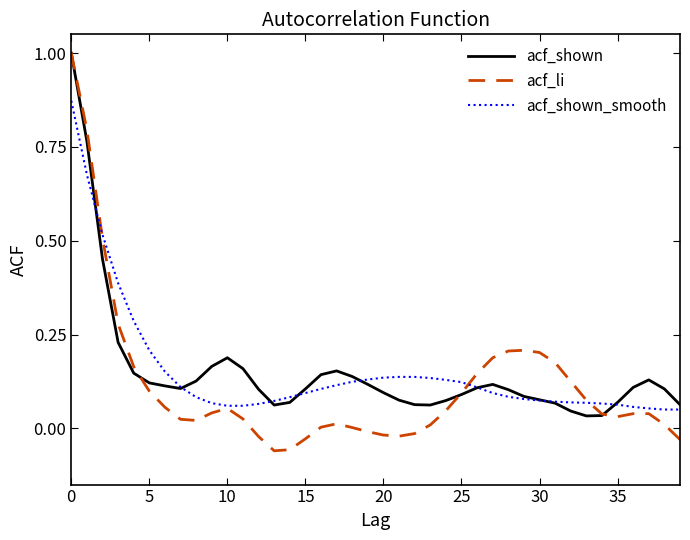

Which series has the largest range (max minus min)?

acf_li